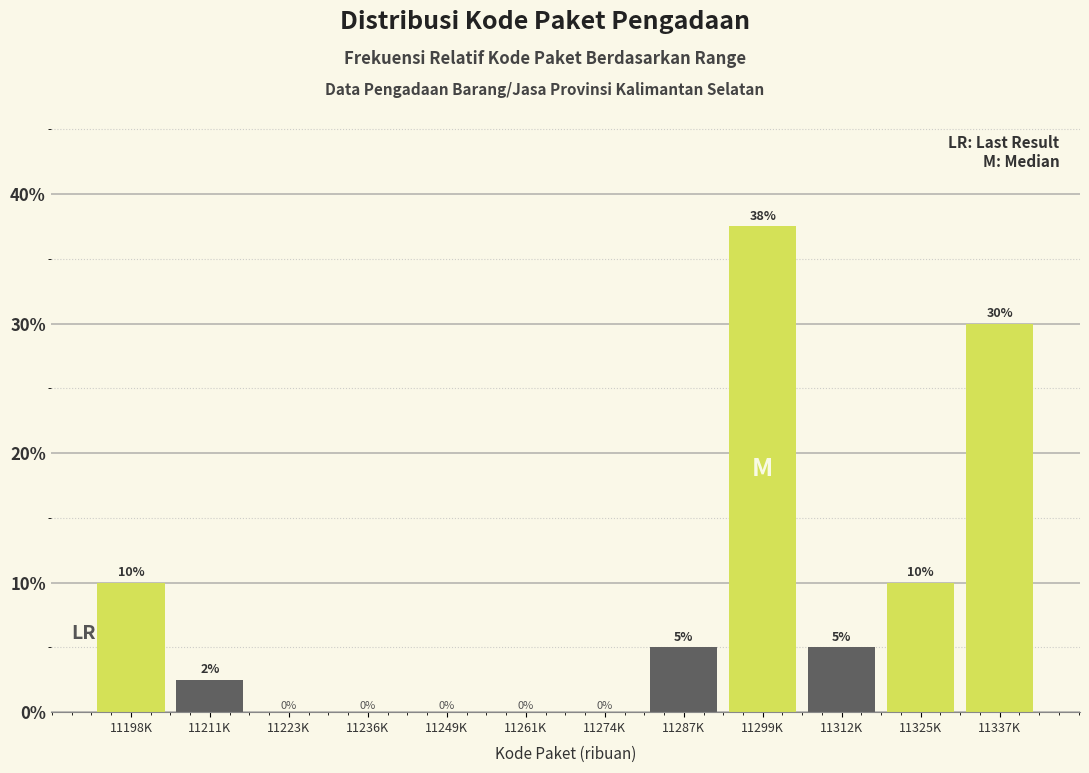

What is the approximate value at 11211K?

2.5